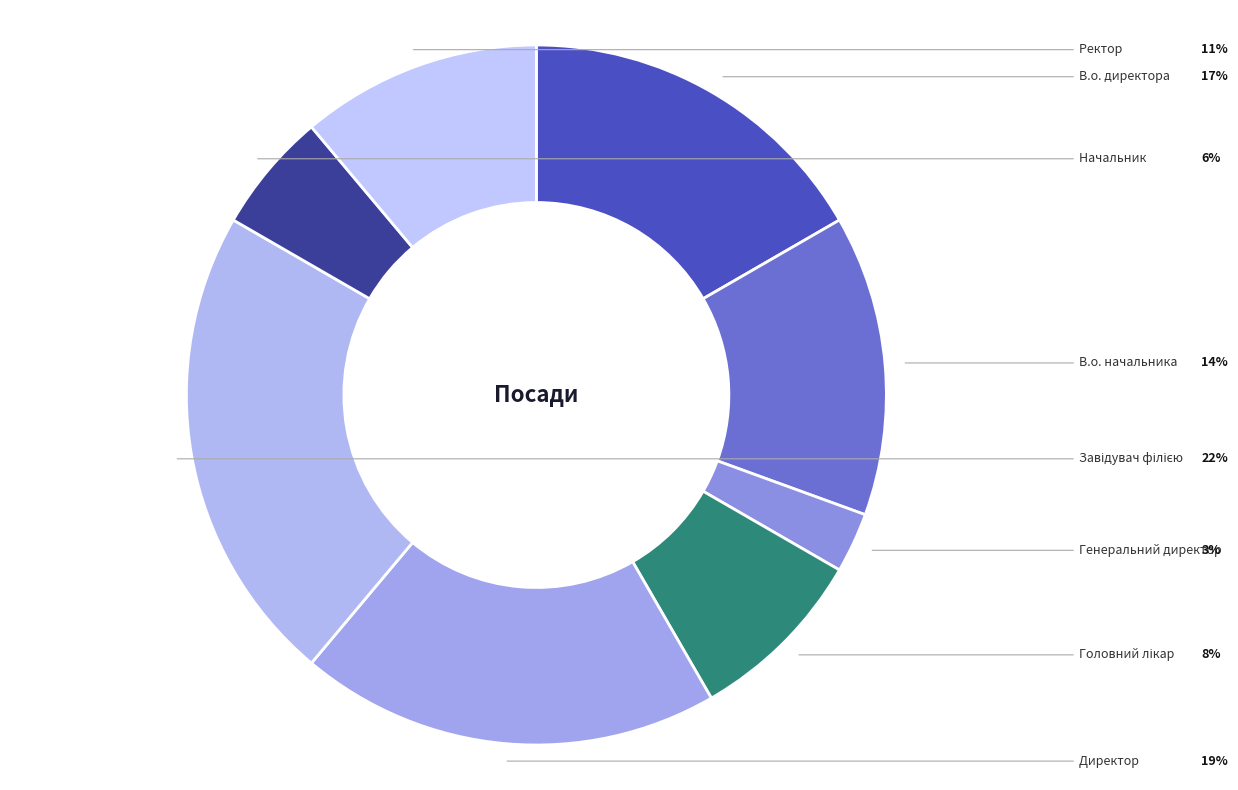

What percentage is the Начальник slice, to the nearest percent?

6%